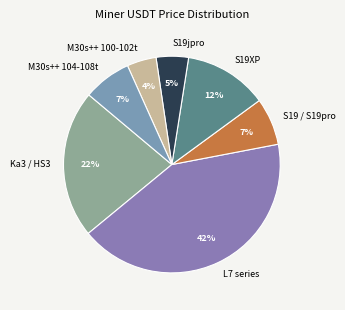

Is there any slice that represents more than half of the pie?

No